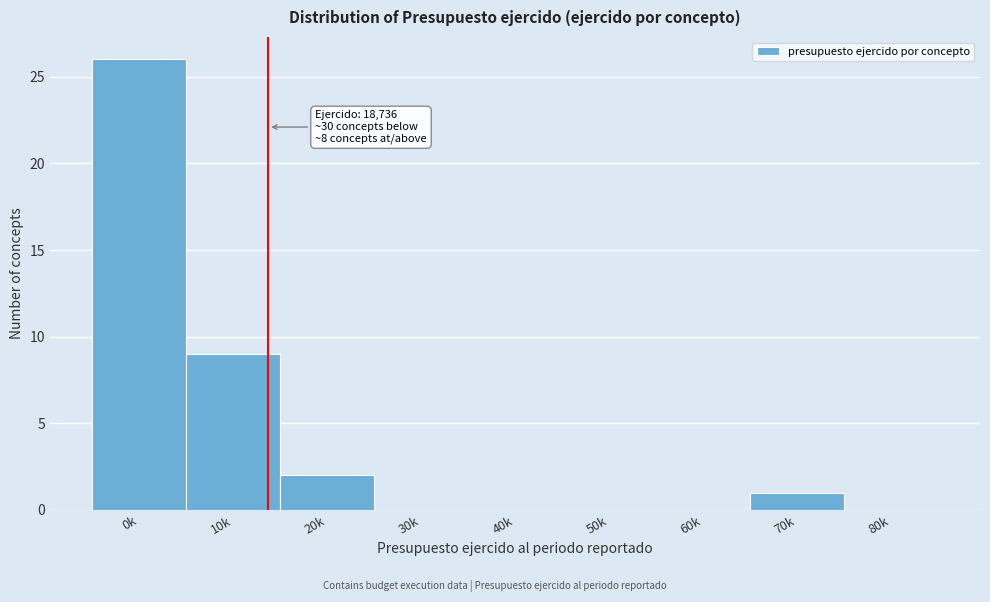

Reading left to right, list all the values displayed in this chart.

0k=26	10k=9	20k=2	30k=0	40k=0	50k=0	60k=0	70k=1	80k=0